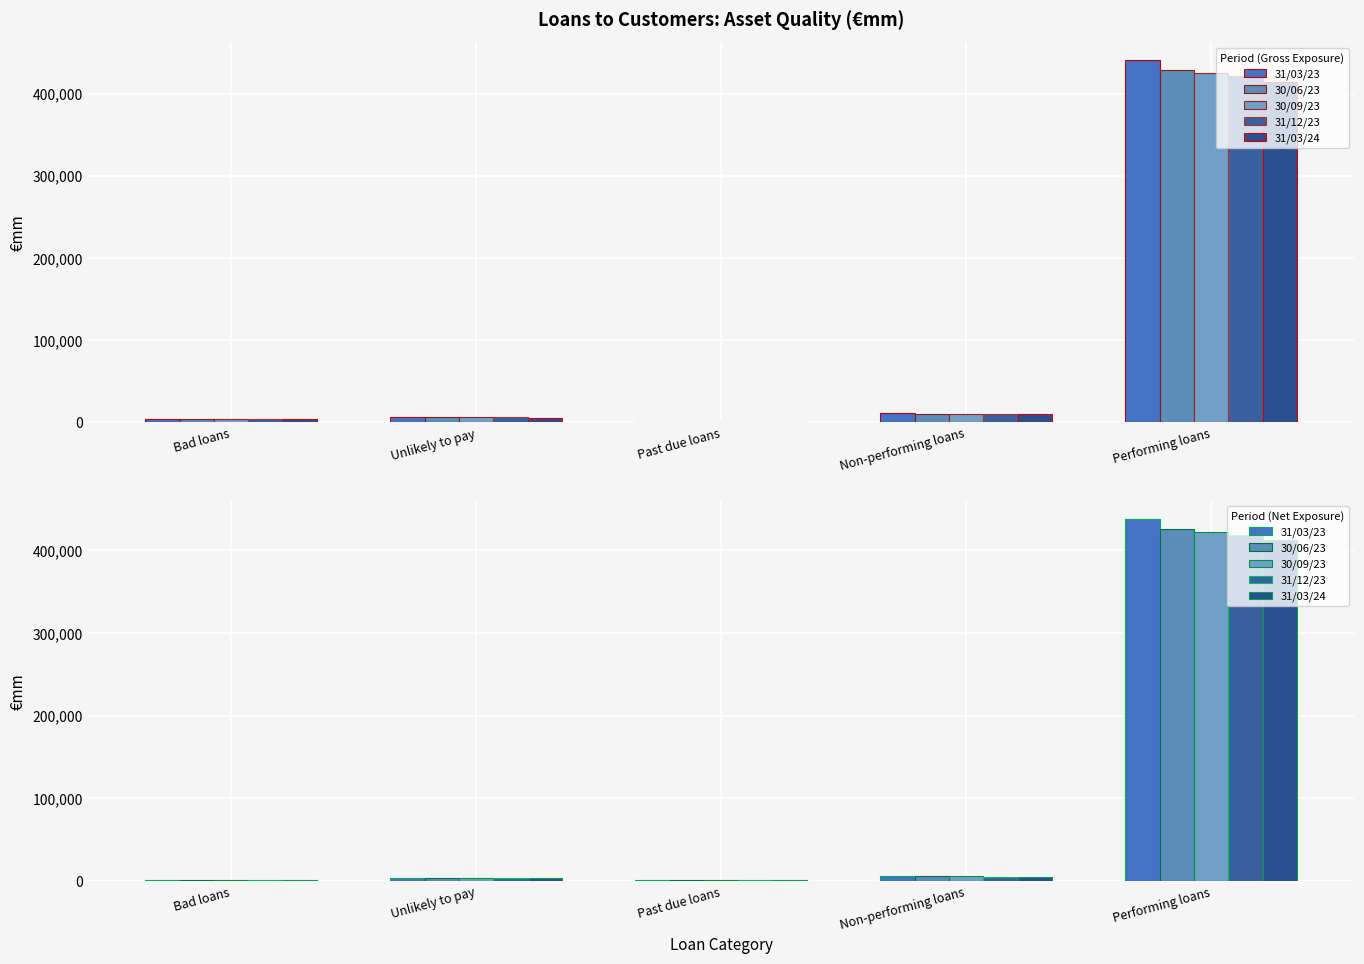

True or false: 31/03/23 has a value of 2004 at Non-performing loans.

False